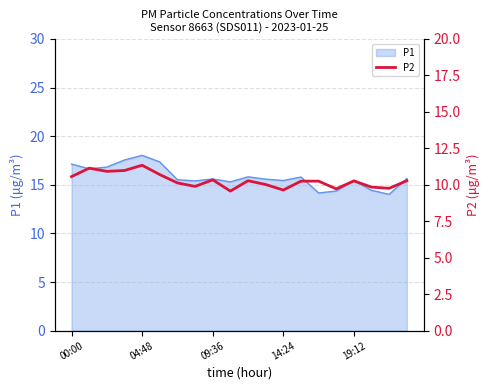

Is it true that the value at 9 is 9.6?

True